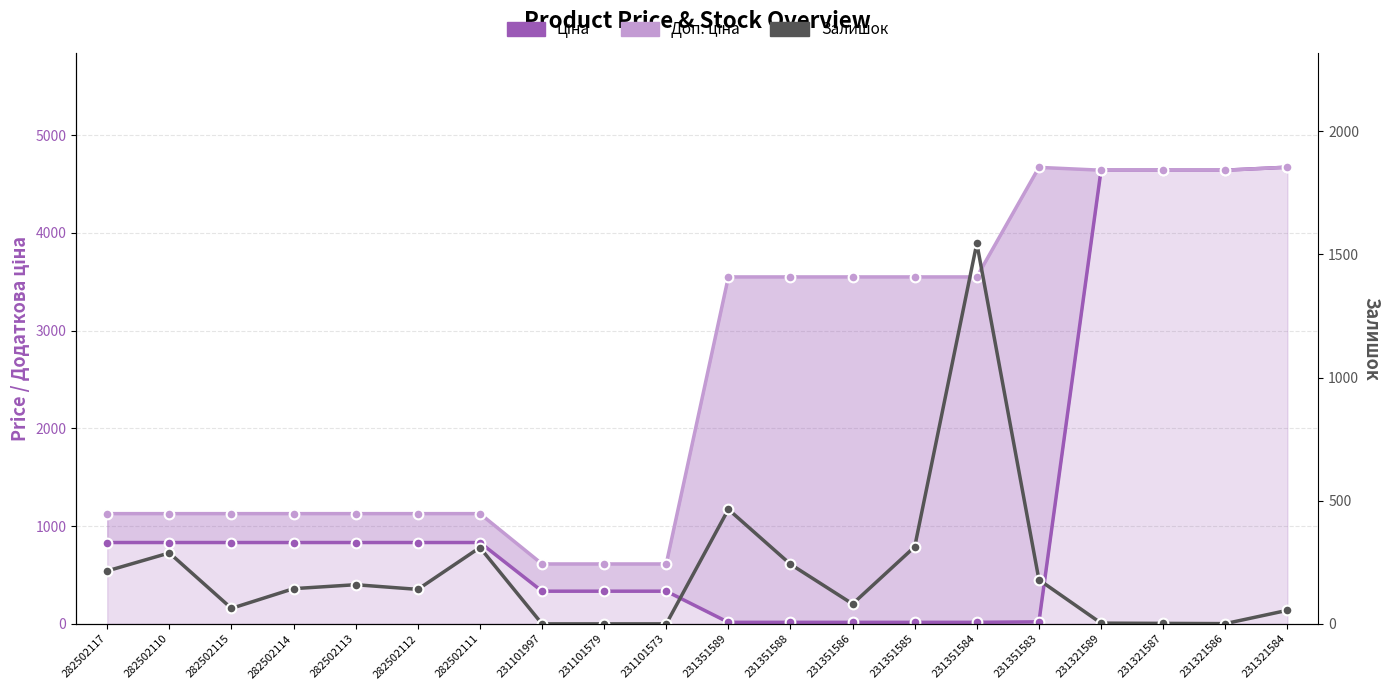

Which series has the largest total across all categories?

Доп. ціна